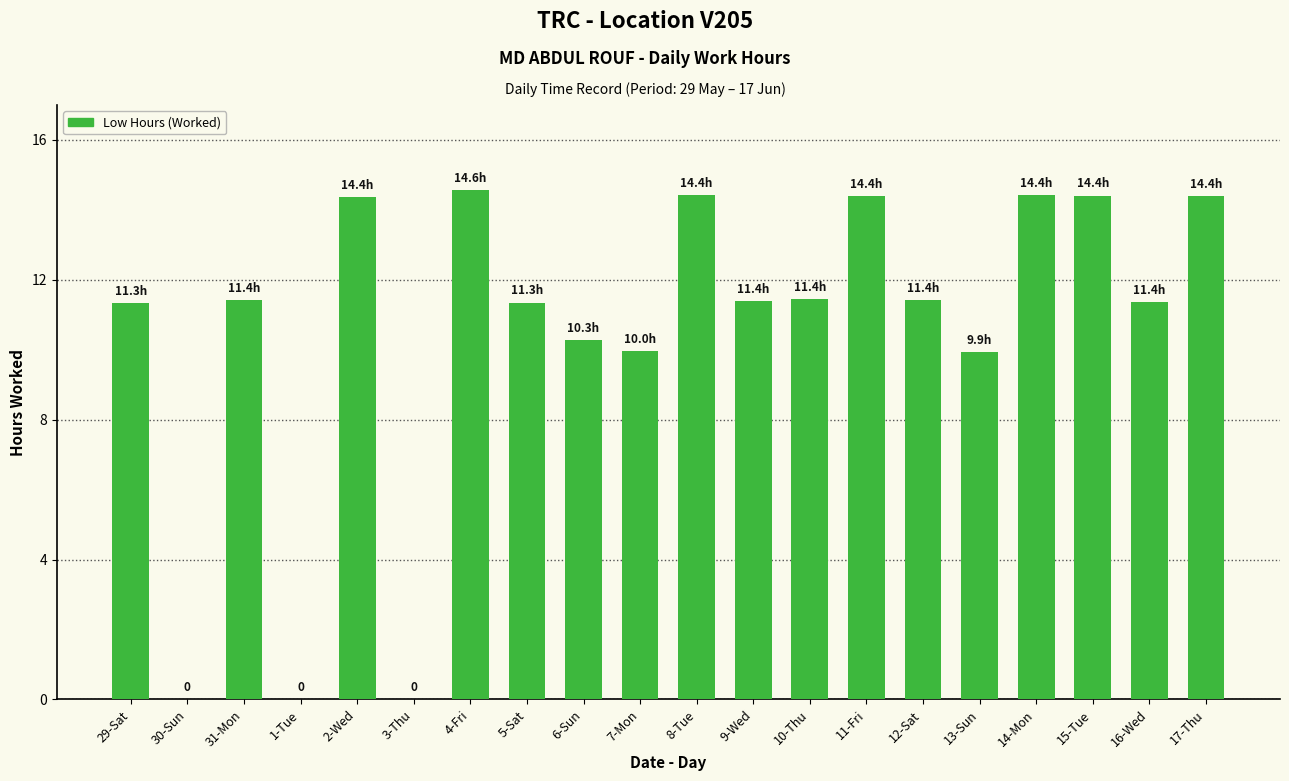

What is the average value?

10.5